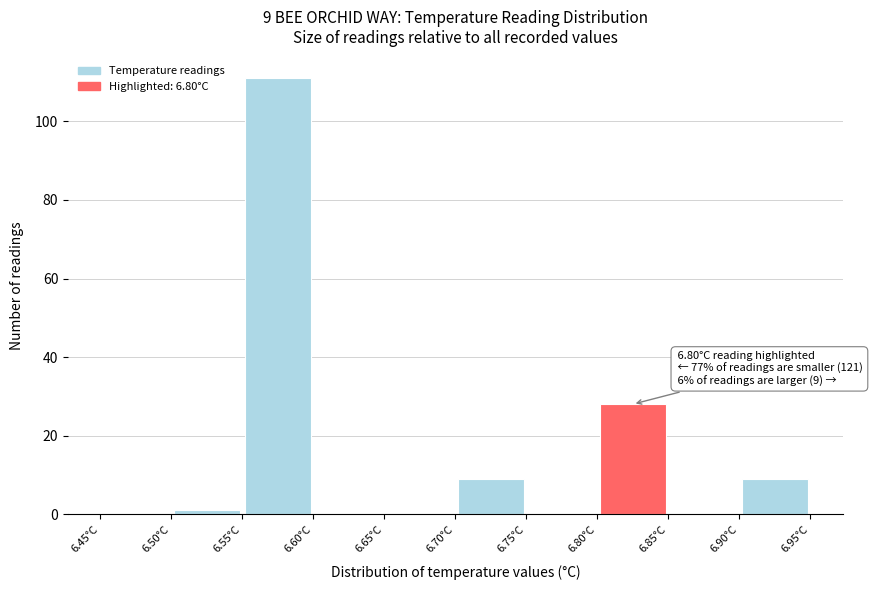

Which range on the x-axis has the tallest bar?

6.55 to 6.60